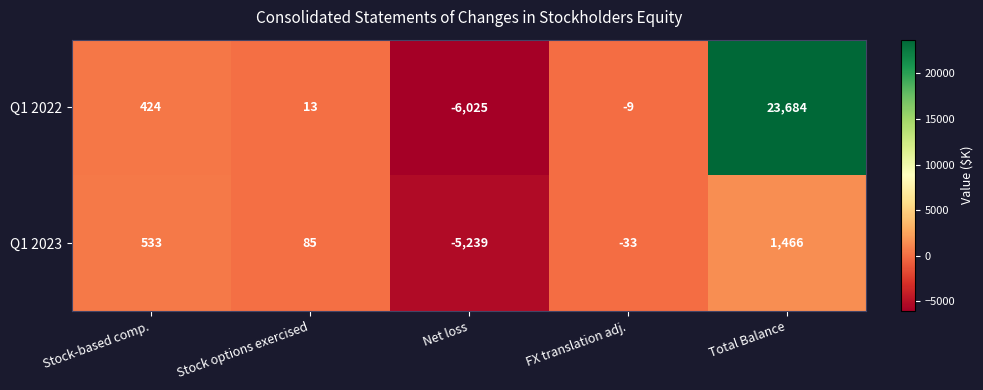

Is it true that Q1 2023 equals 533 at Stock-based comp.?

True